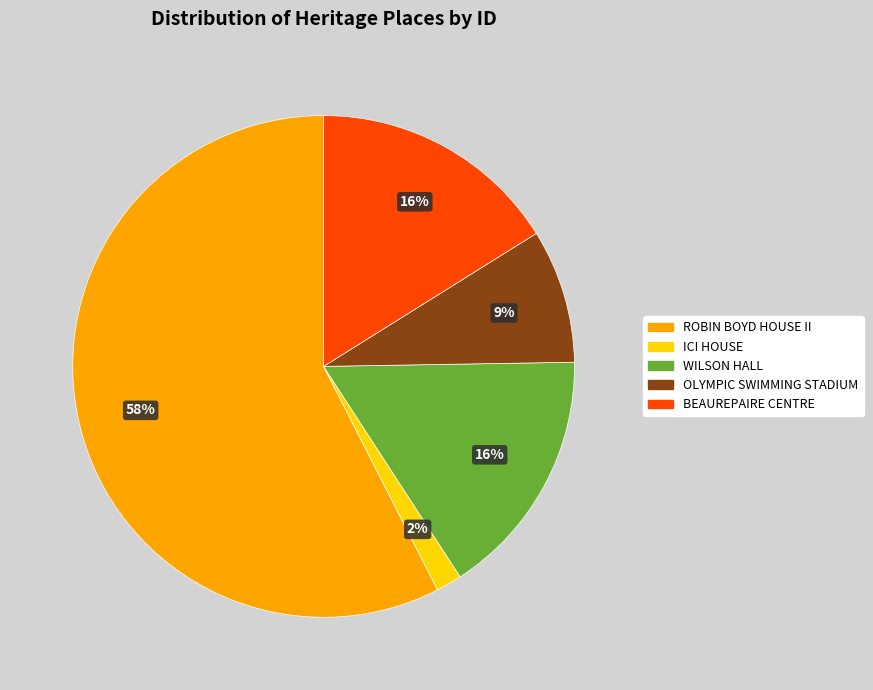

Is there a majority slice in this chart?

Yes